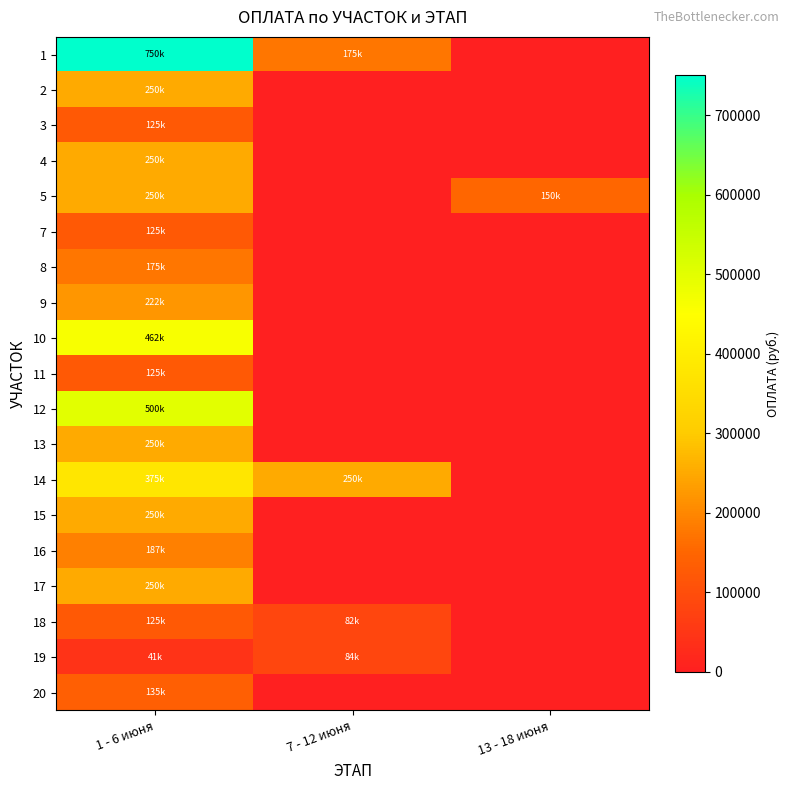

List the series in order of their peak value, lowest first.

19, 3, 7, 11, 18, 20, 8, 16, 9, 2, 4, 5, 13, 15, 17, 14, 10, 12, 1